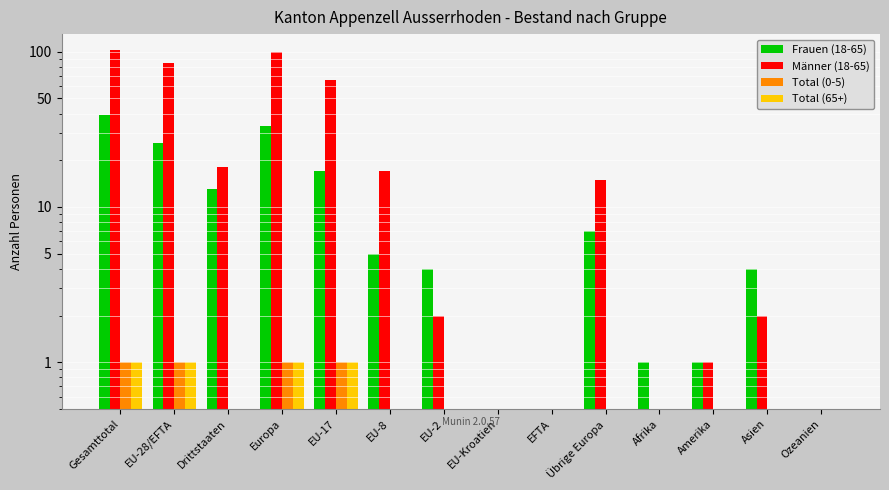

Reading left to right, extract all data points from this chart.

Frauen (18-65): 39	26	13	33	17	5	4	0	0	7	1	1	4	0
Männer (18-65): 103	85	18	100	66	17	2	0	0	15	0	1	2	0
Total (0-5): 1	1	0	1	1	0	0	0	0	0	0	0	0	0
Total (65+): 1	1	0	1	1	0	0	0	0	0	0	0	0	0